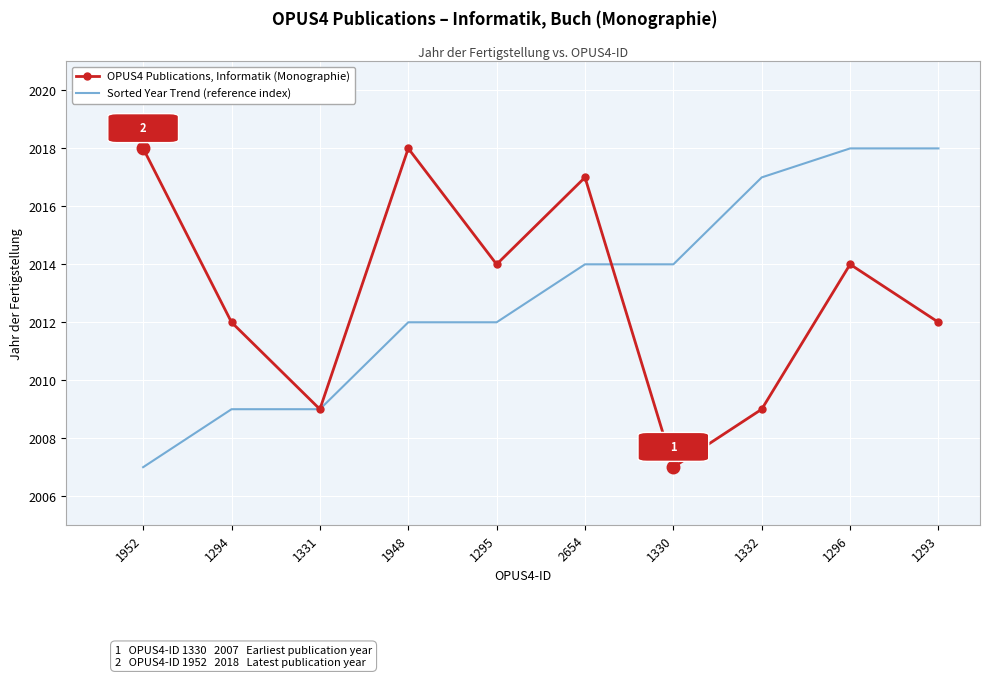

Is it true that OPUS4 Publications, Informatik (Monographie) equals 2012 at 1294?

True